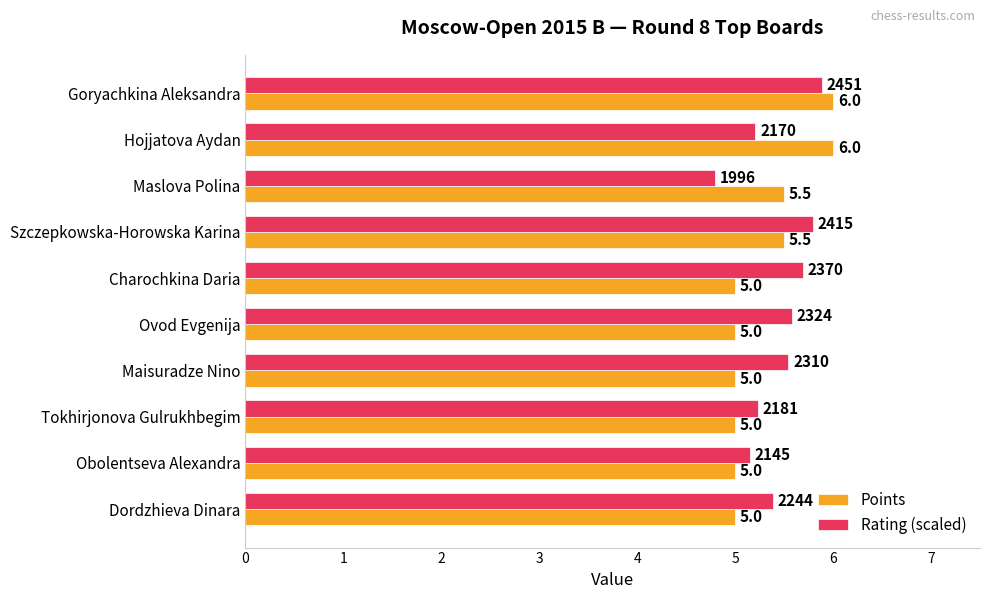

What is the approximate value of Points at Maslova Polina?

5.5